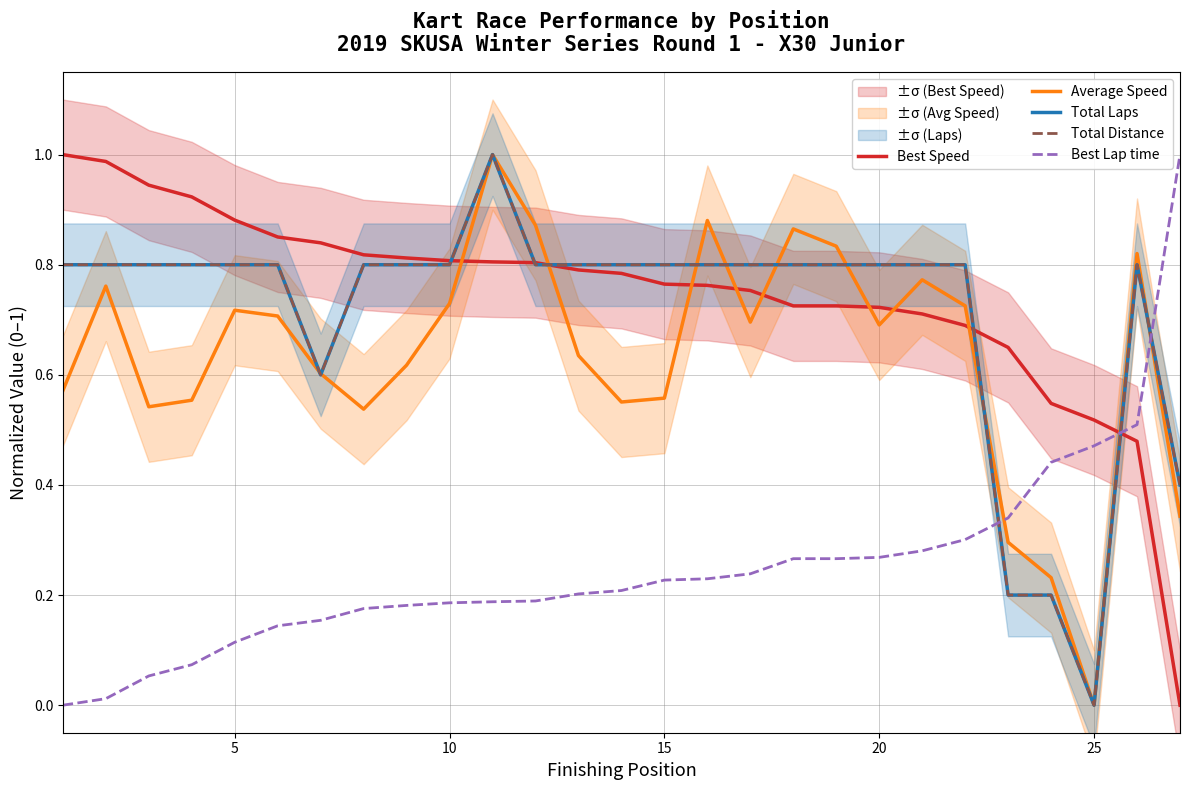

Count the number of data series in this chart.

5